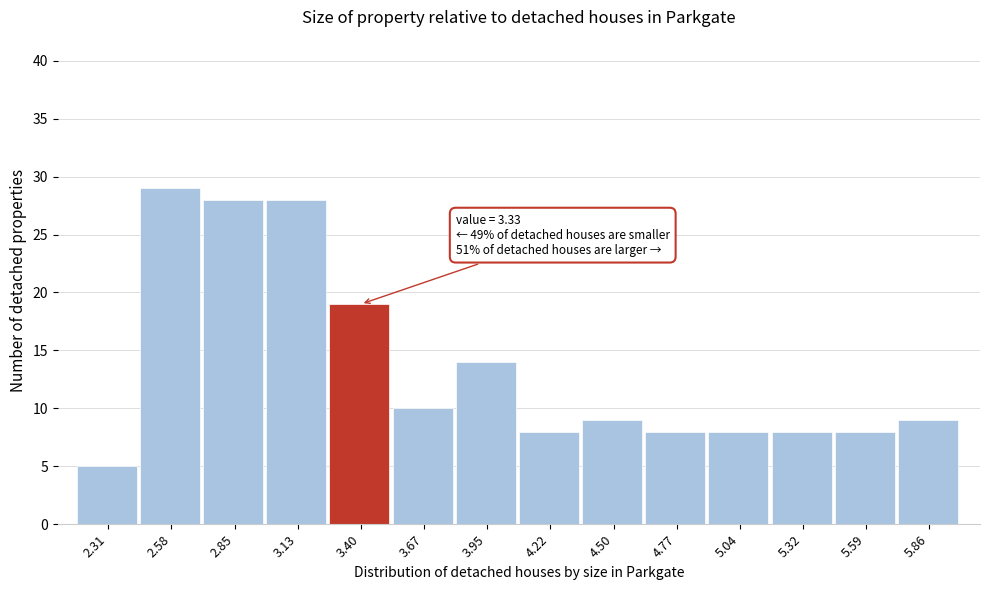

Over which range of the x-axis is the bar tallest?

2.45 to 2.70